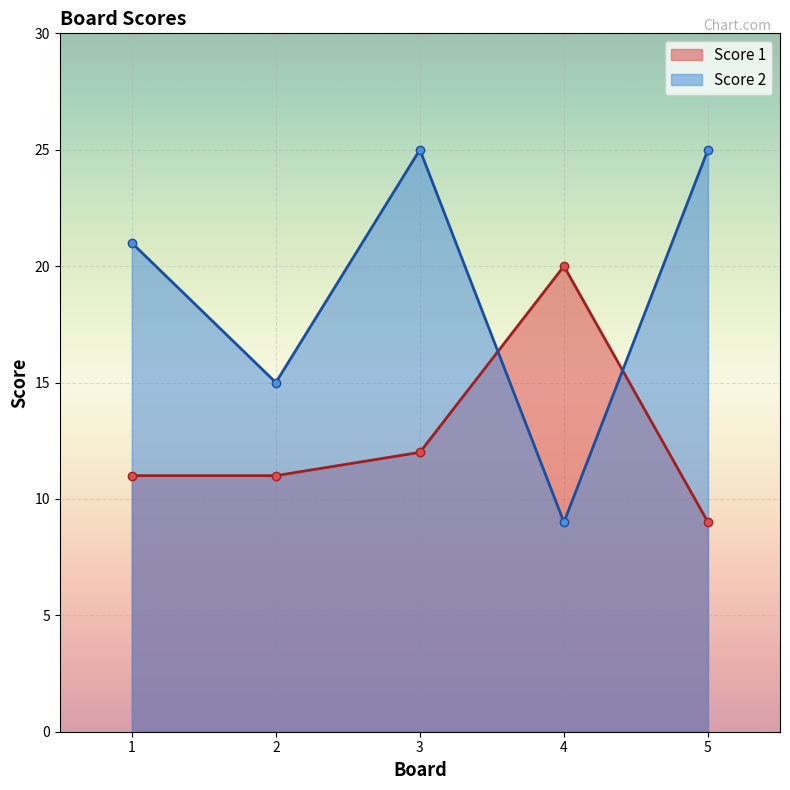

What is the value of the Score 1 point at the 1st from the left?

11